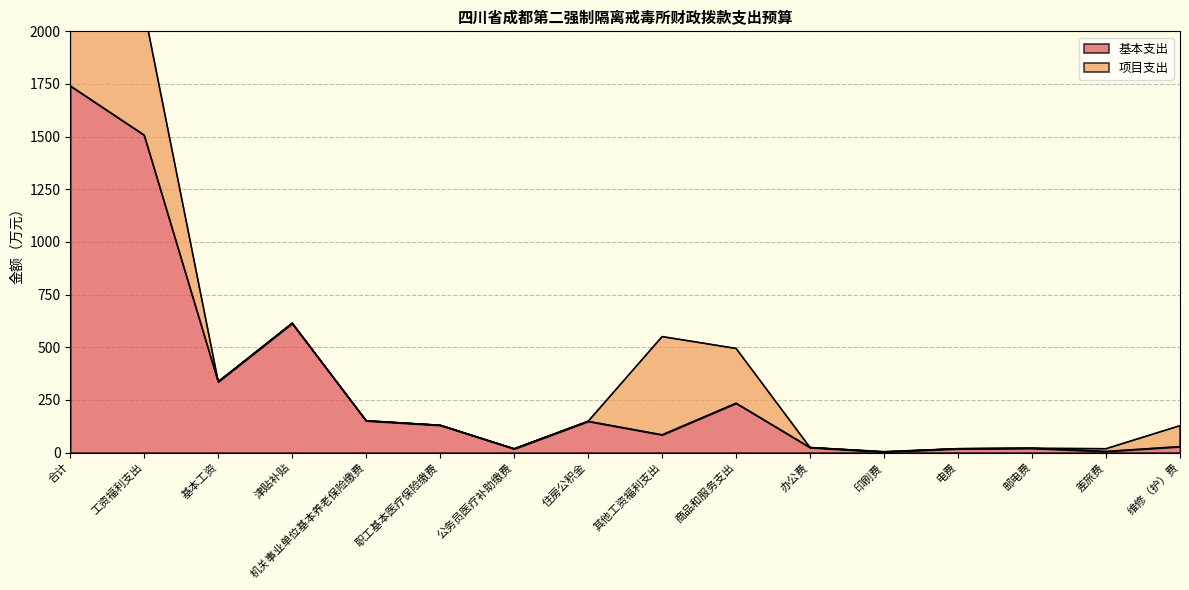

Reading right to left, what are all the values shown in this chart?

维修（护）费=28.0	差旅费=5.0	邮电费=20.0	电费=18.0	印刷费=2.0	办公费=23.5	商品和服务支出=234.0	其他工资福利支出=84.0	住房公积金=148.0	公务员医疗补助缴费=17.5	职工基本医疗保险缴费=129.3	机关事业单位基本养老保险缴费=150.6	津贴补贴=613.6	基本工资=336.0	工资福利支出=1506.9	合计=1741.0